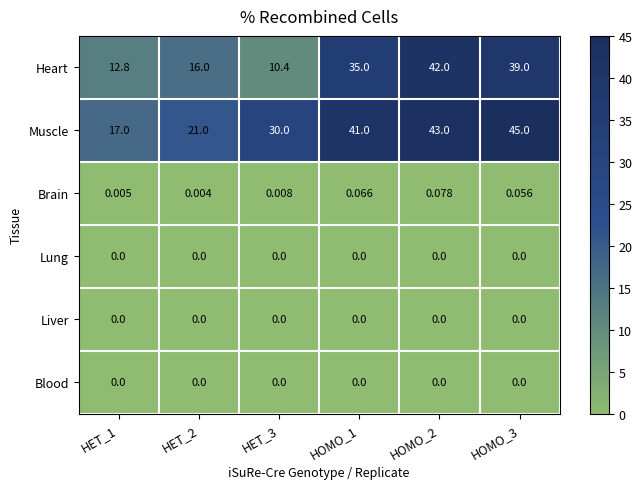

Which series changed the most between HET_2 and HET_3?

Muscle